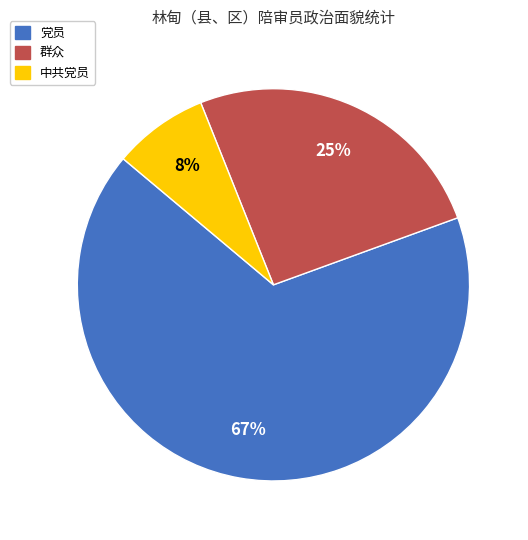

What is the ratio of the value at 中共党员 to the value at 群众?

0.3